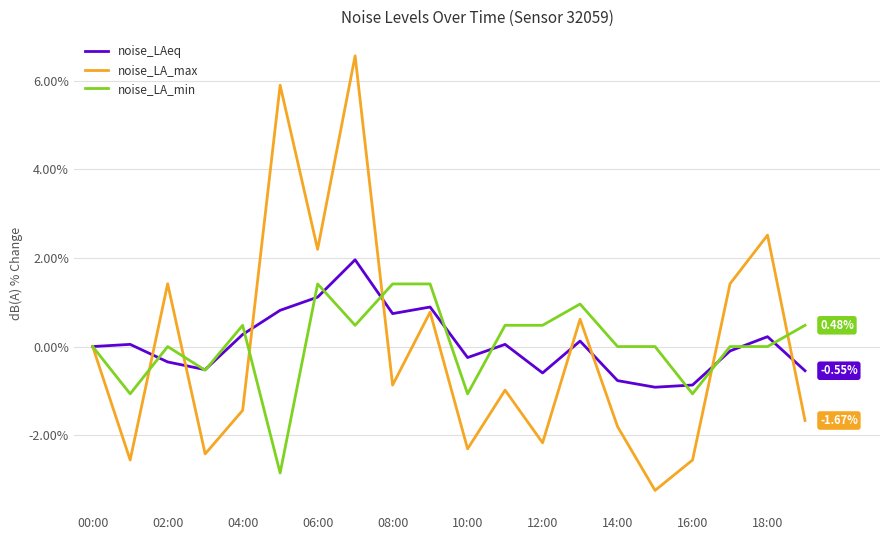

List the series in order of their peak value, lowest first.

noise_LA_min, noise_LAeq, noise_LA_max